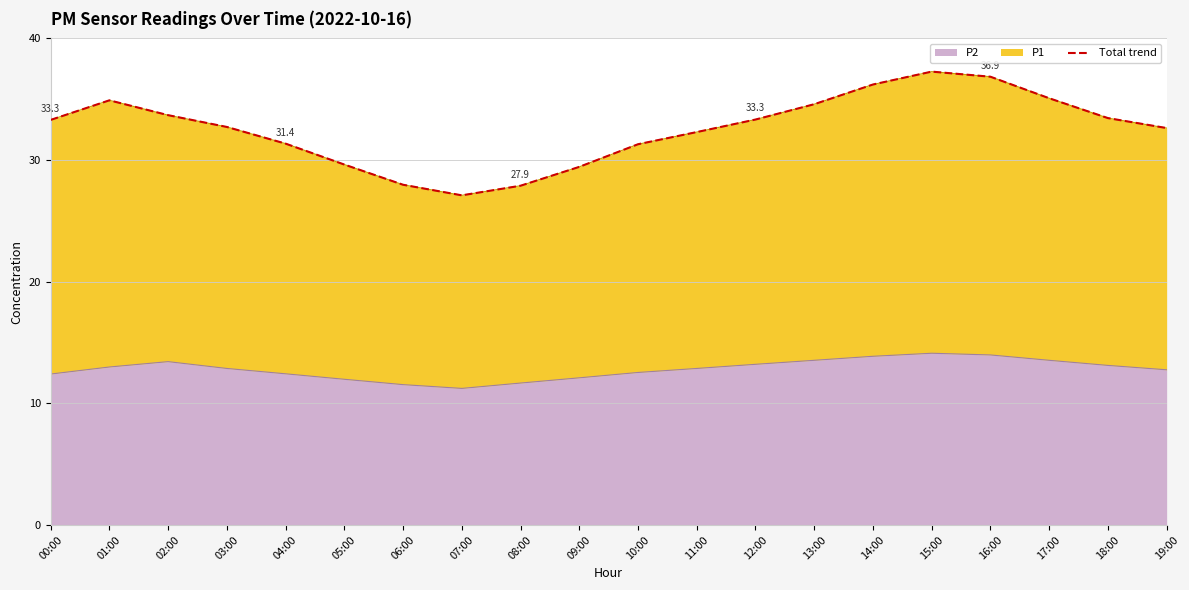

Rank the categories by value from lowest to highest.

07:00, 08:00, 06:00, 09:00, 05:00, 10:00, 04:00, 11:00, 19:00, 03:00, 00:00, 12:00, 18:00, 02:00, 13:00, 01:00, 17:00, 14:00, 16:00, 15:00